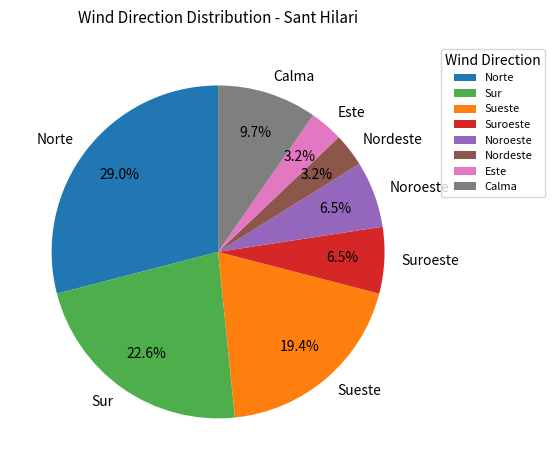

Which category has the biggest portion of the pie?

Norte